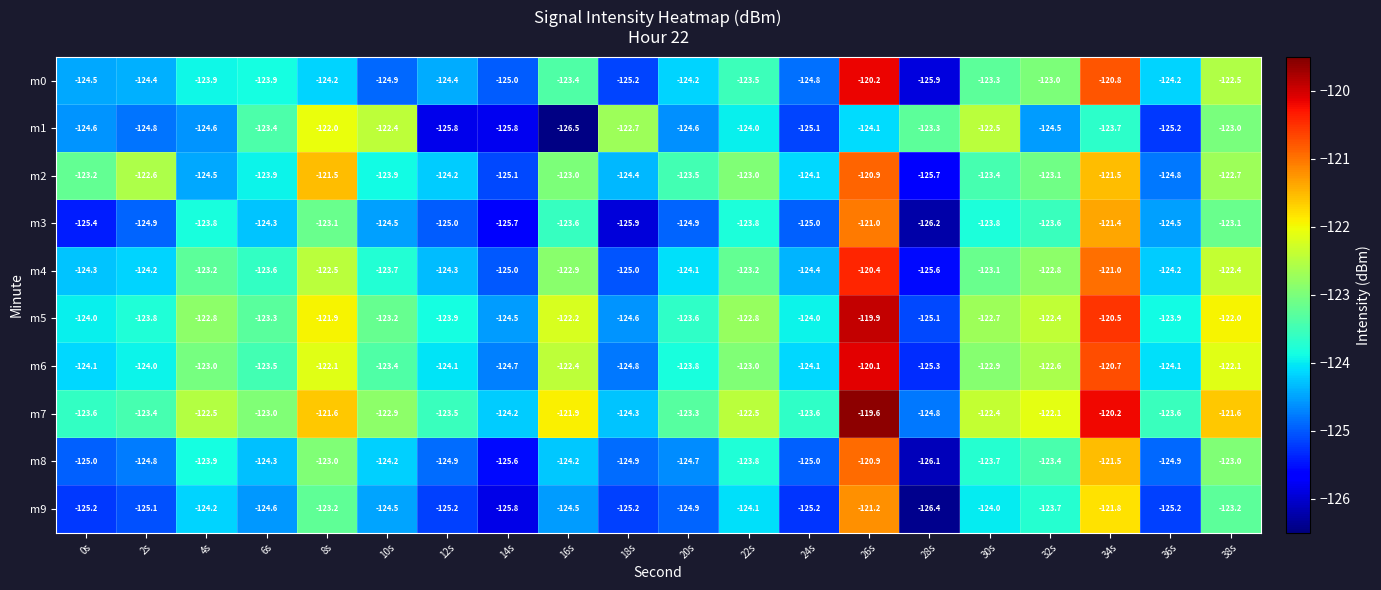

At which category does the chart reach its minimum across all series?

16s